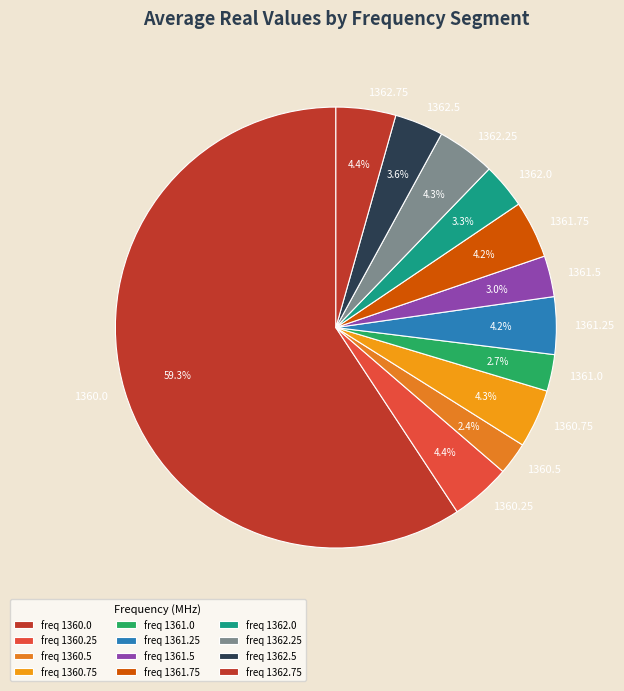

To the nearest percent, what is the combined percentage of 1361.25 and 1360.5?

7%